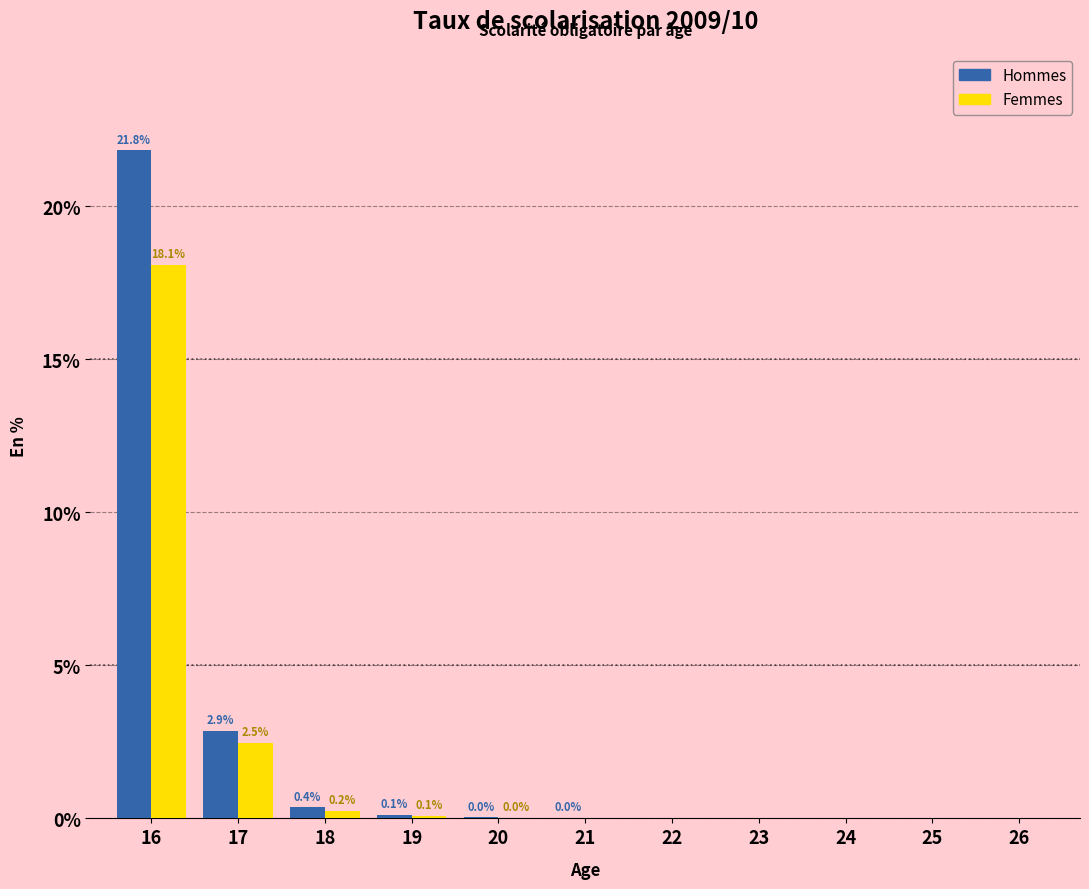

What is the highest value of the Femmes series?

18.1